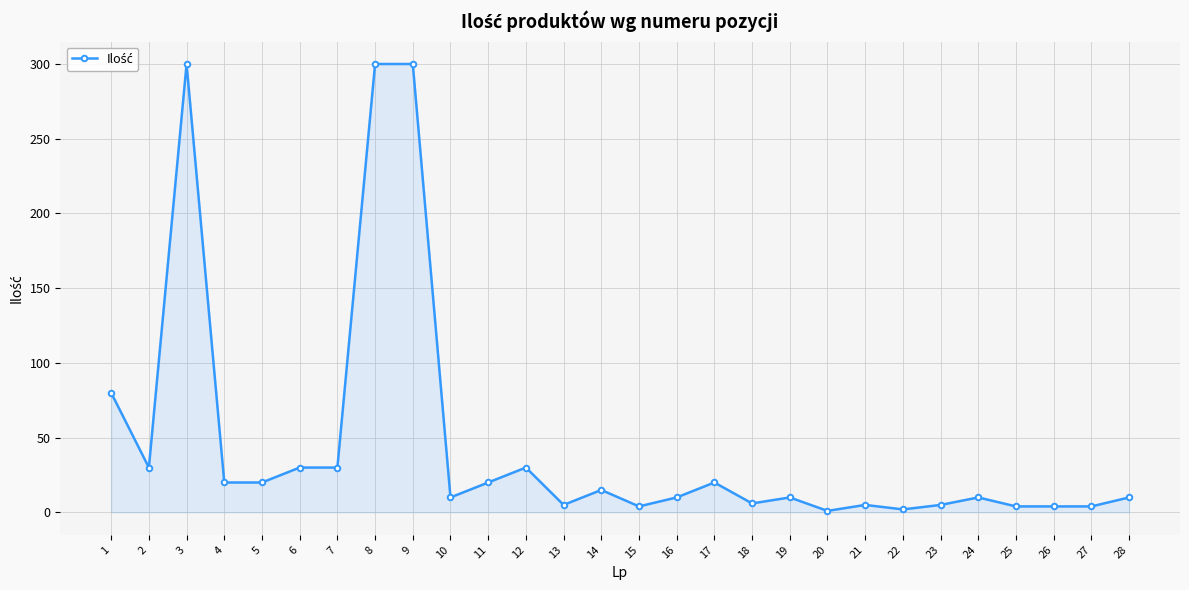

Is it true that the value at 14 is 15?

True